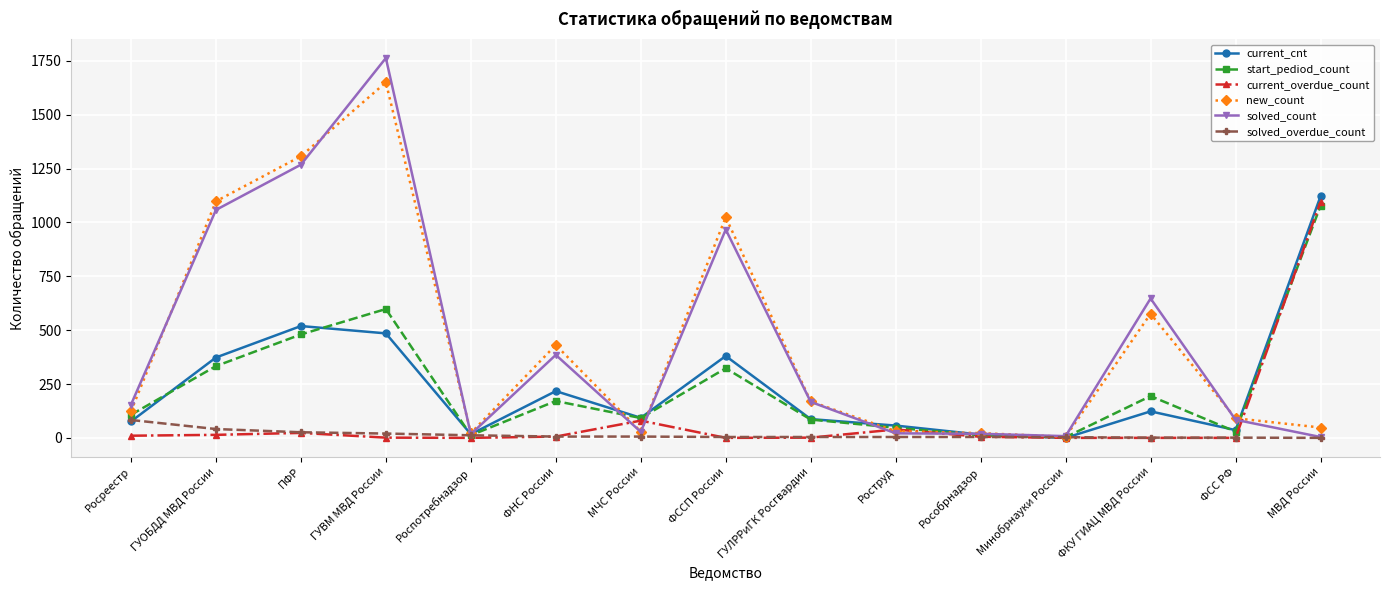

Is the value of current_cnt at ФСС РФ greater than the value of solved_count at ГУВМ МВД России?

No